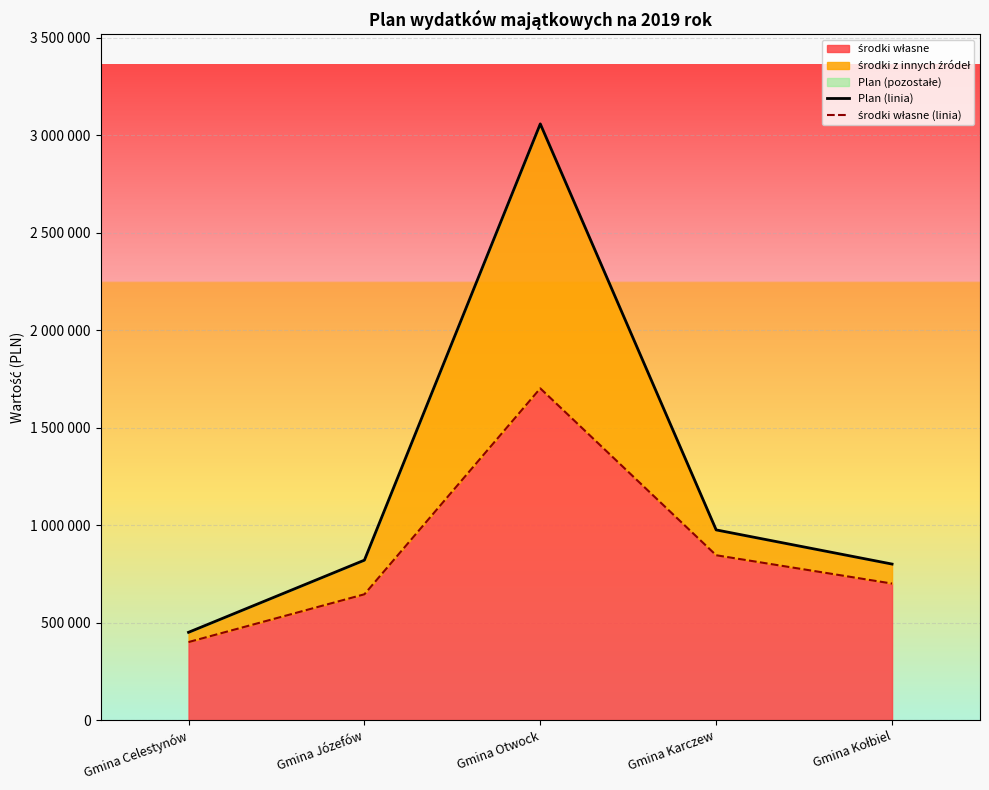

The środki własne (linia) series shows 700000 at Gmina Kołbiel. True or false?

True